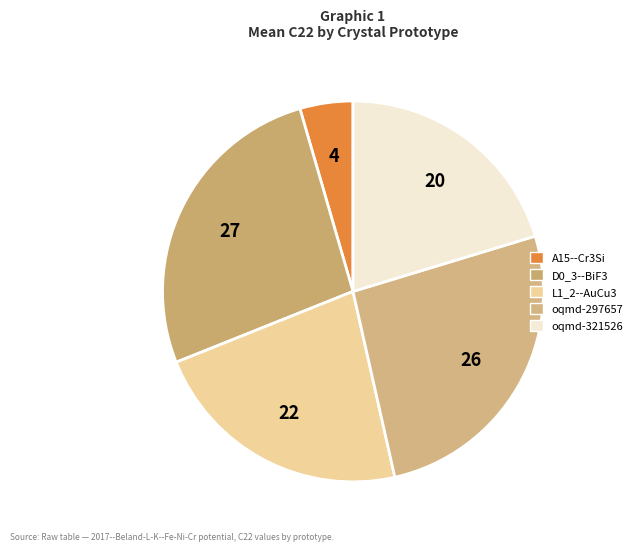

How many slices are in this pie chart?

5